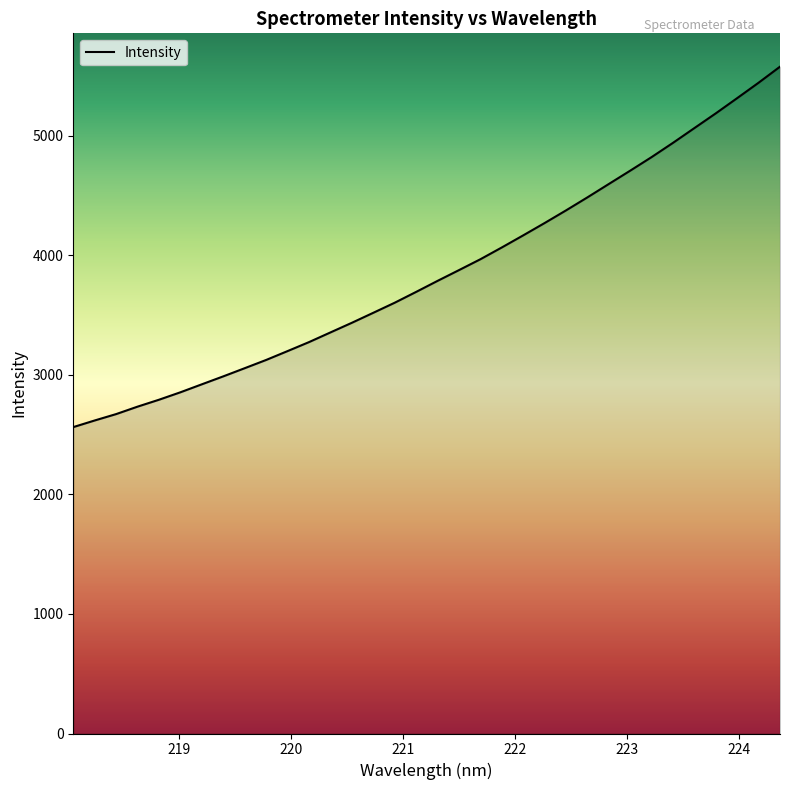

What is the difference between the maximum and minimum values?

3015.9